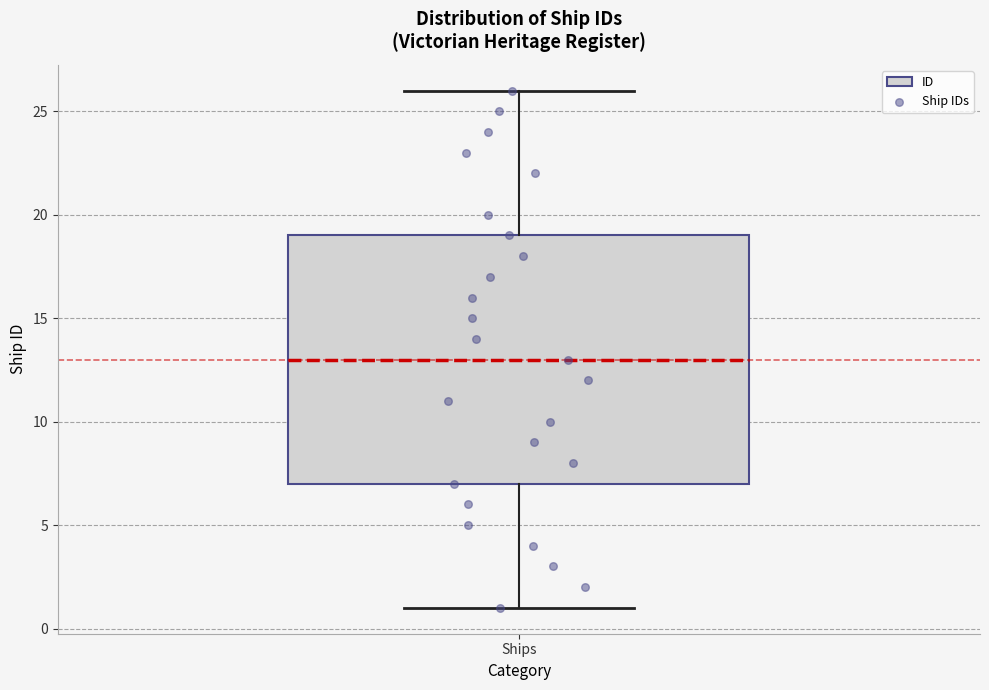

Transcribe this box plot: give where the median line is, the range the box spans, and where the two whiskers end, as read against the y-axis. The values are not printed on the chart, so give them approximately, as read against the axis.

median 13, box 7 to 19, whiskers 1 to 26